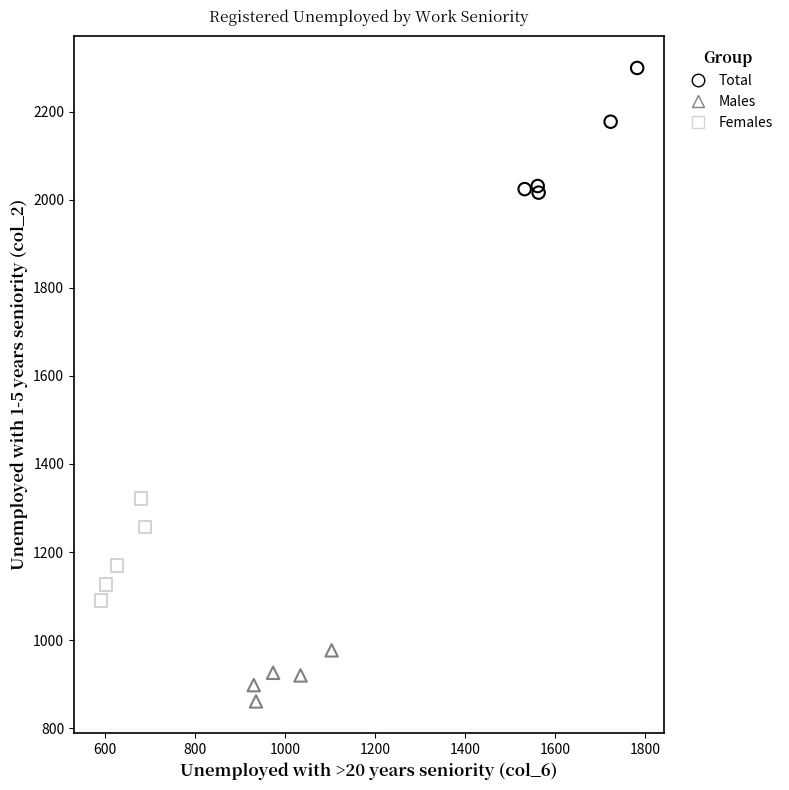

What are all the series names shown in the legend?

Total, Males, Females